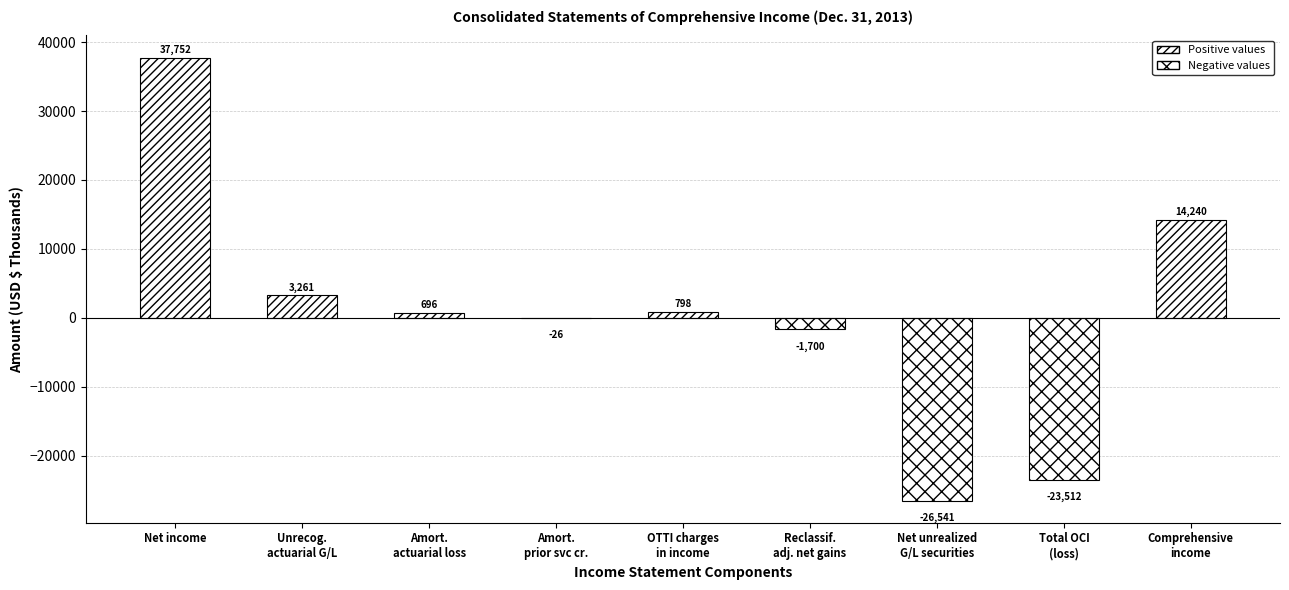

What is the sum of all values?

4968